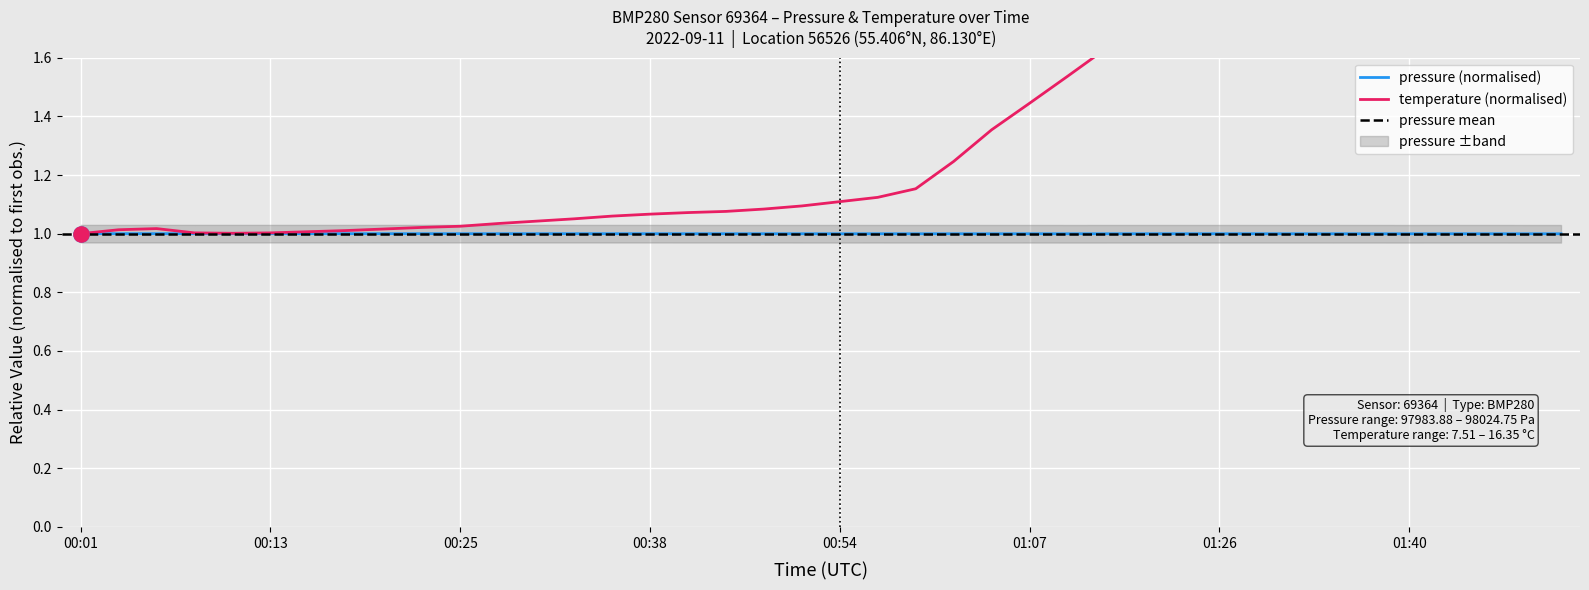

Which series has the largest Y range (max minus min)?

temperature